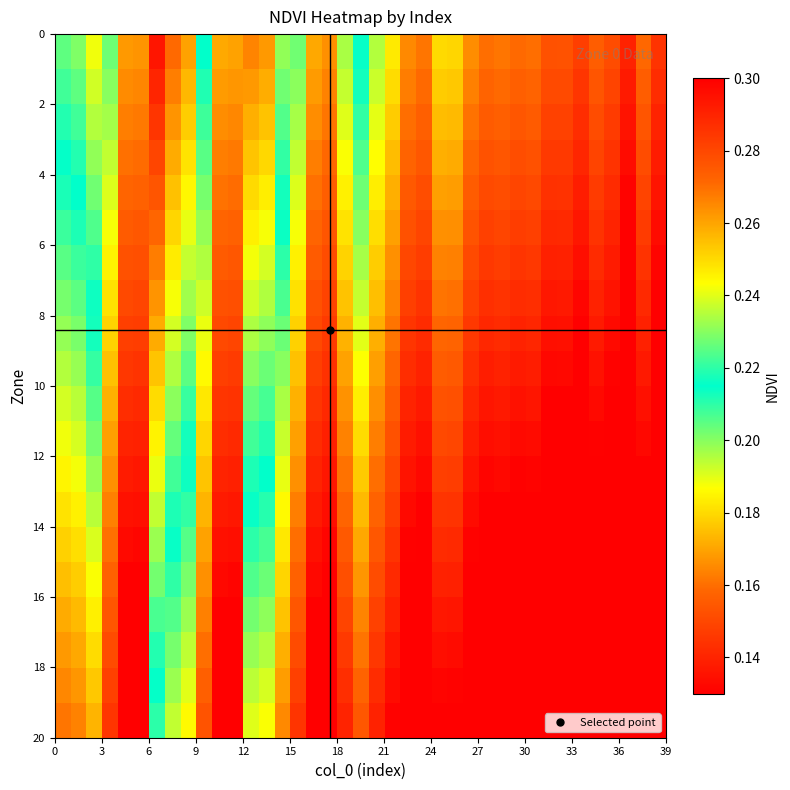

What is the maximum value shown in the chart?

0.3